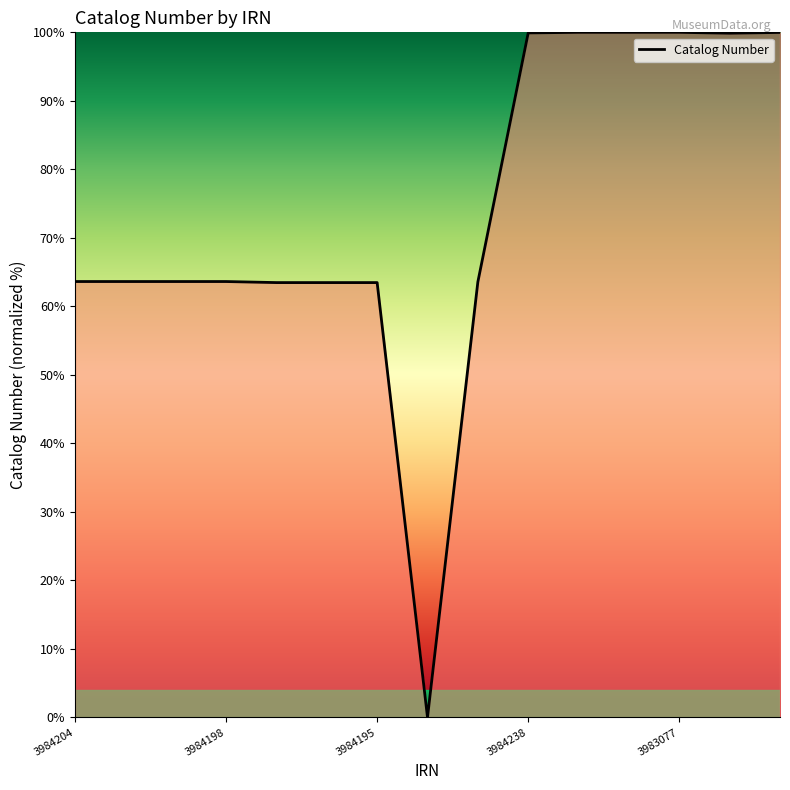

What is the greatest value displayed?

100.0